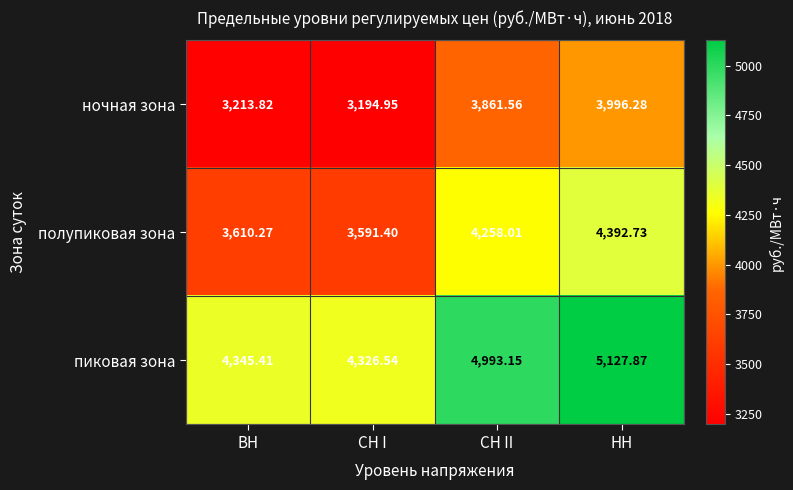

Where is пиковая зона nearest to the value 4727?

СН II